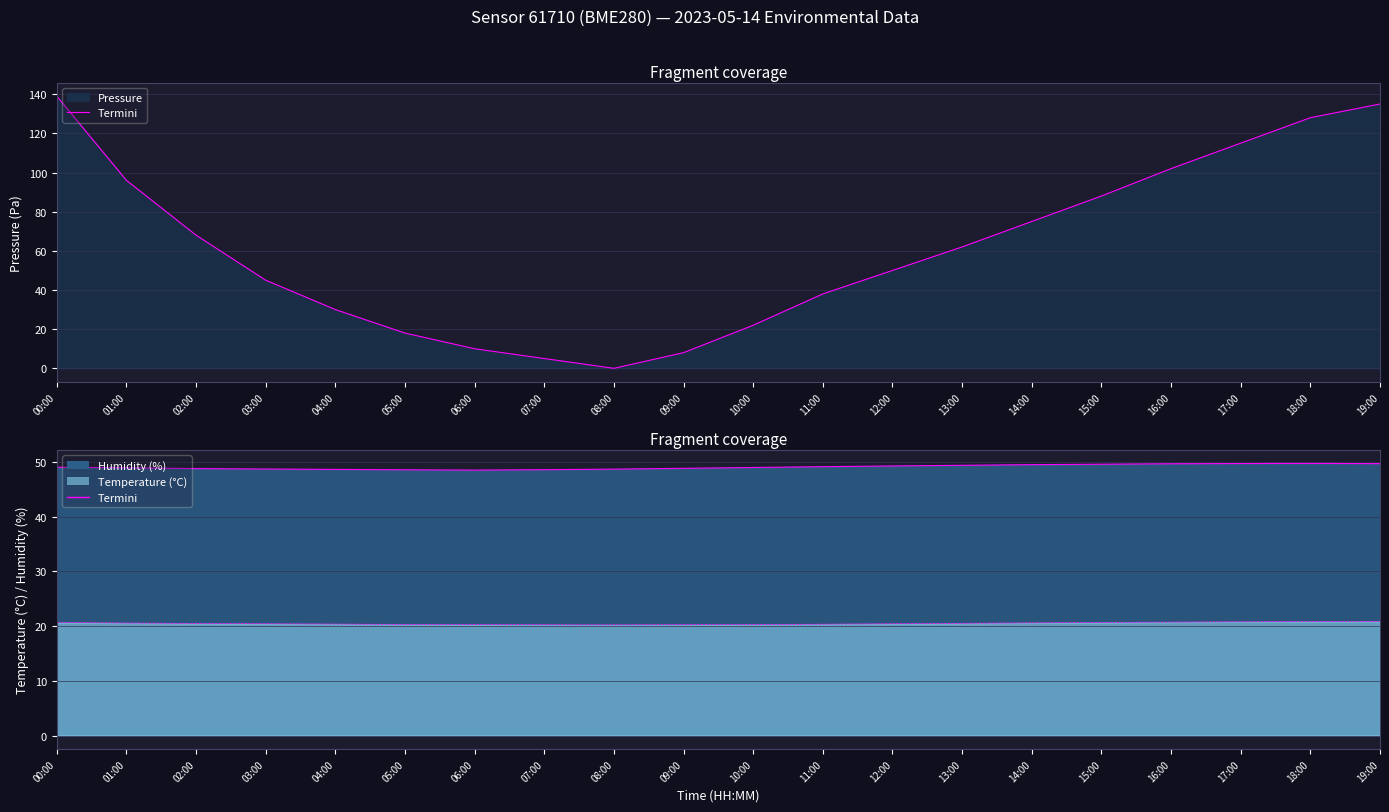

Which series has the largest range (max minus min)?

pressure_line